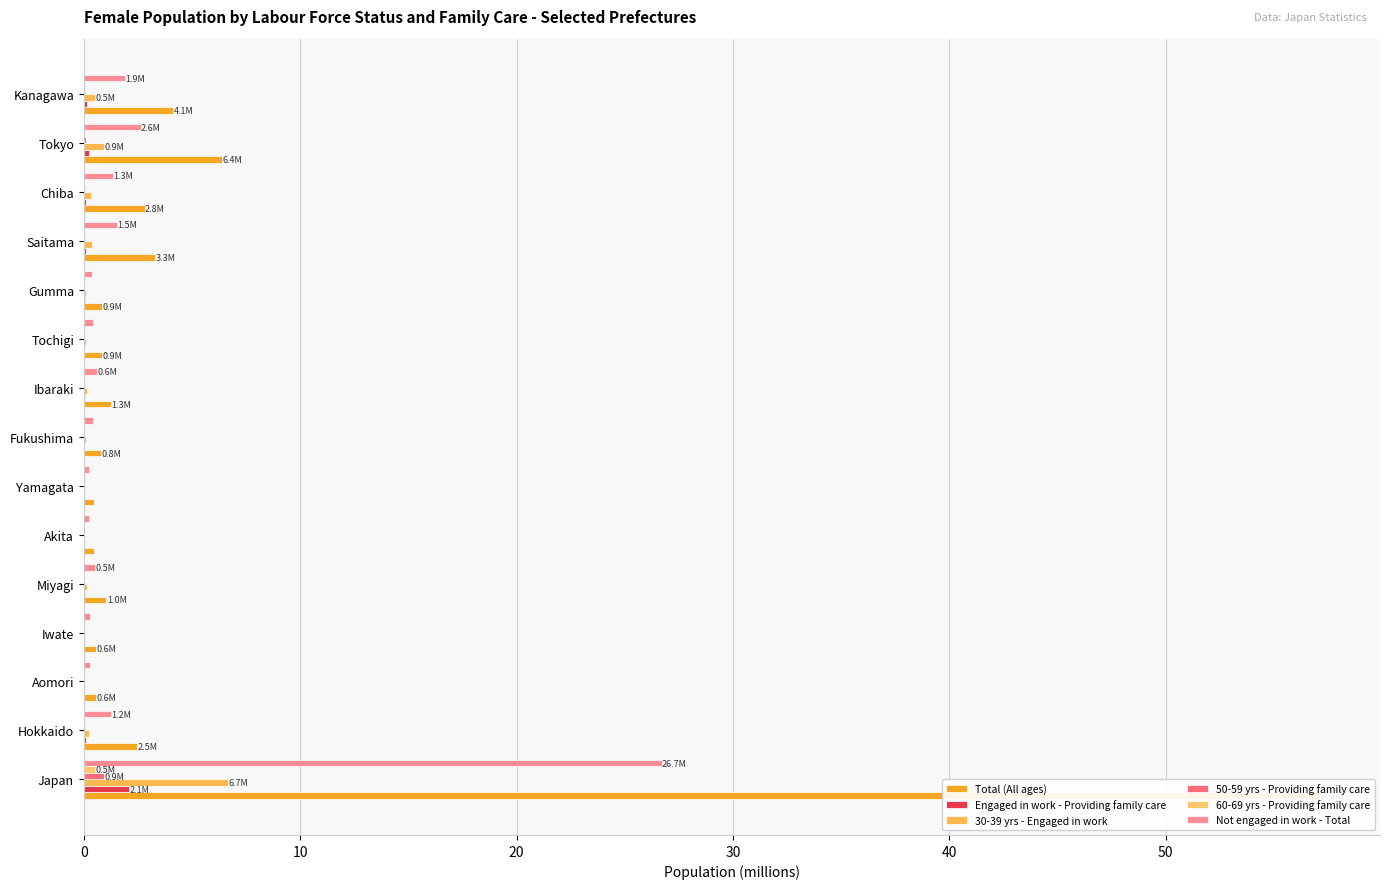

Which series has the largest range (max minus min)?

Total (All ages)